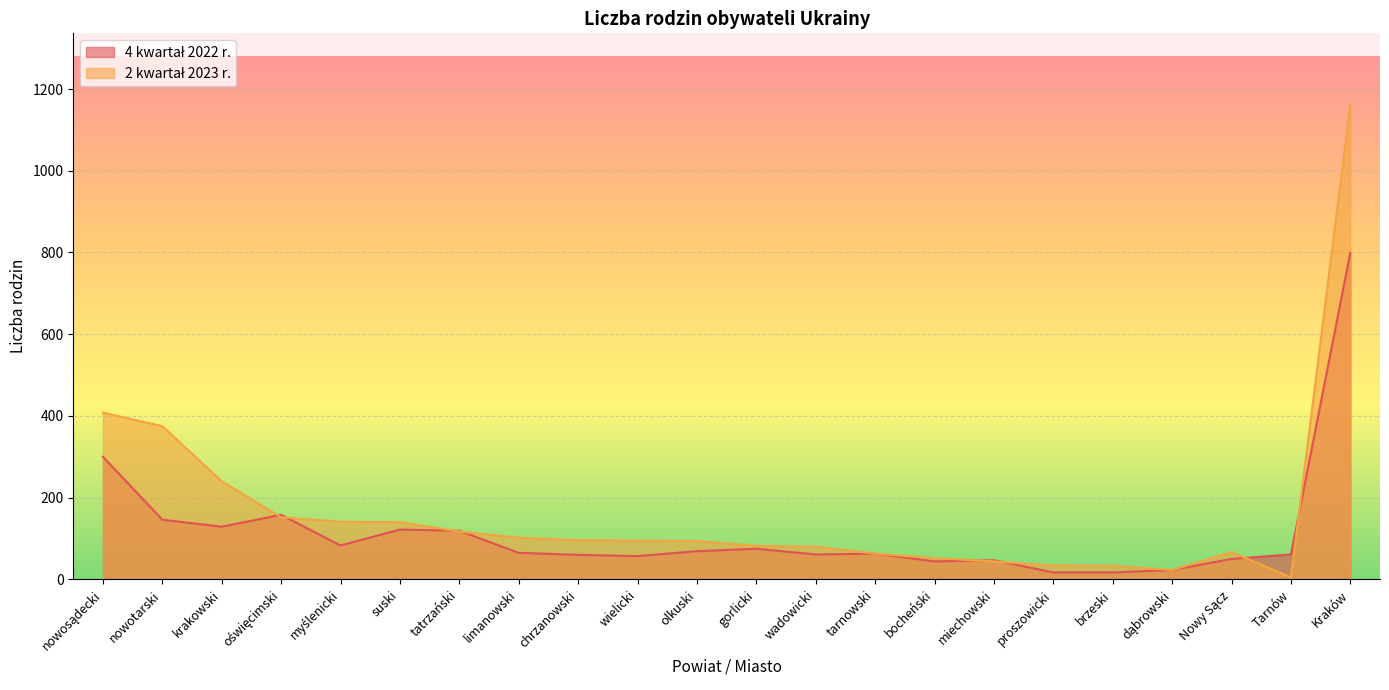

Which series has the largest total across all categories?

2 kwartał 2023 r.